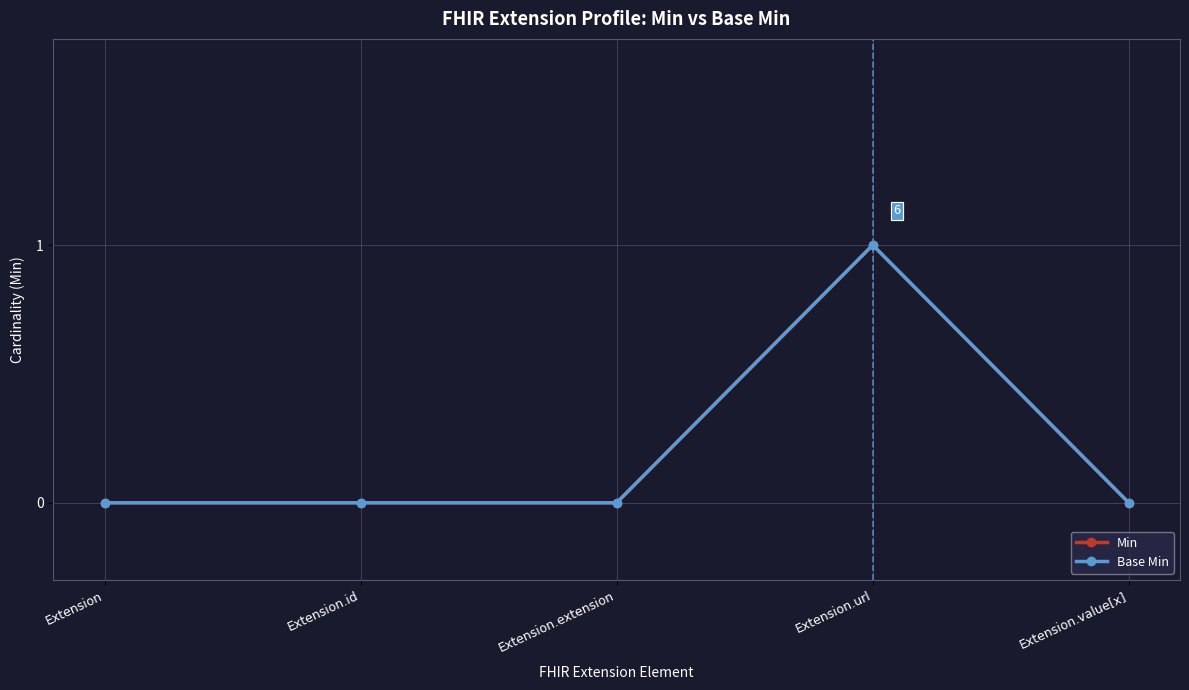

Reading left to right, list all the values displayed in this chart.

Min: 0	0	0	1	0
Base Min: 0	0	0	1	0